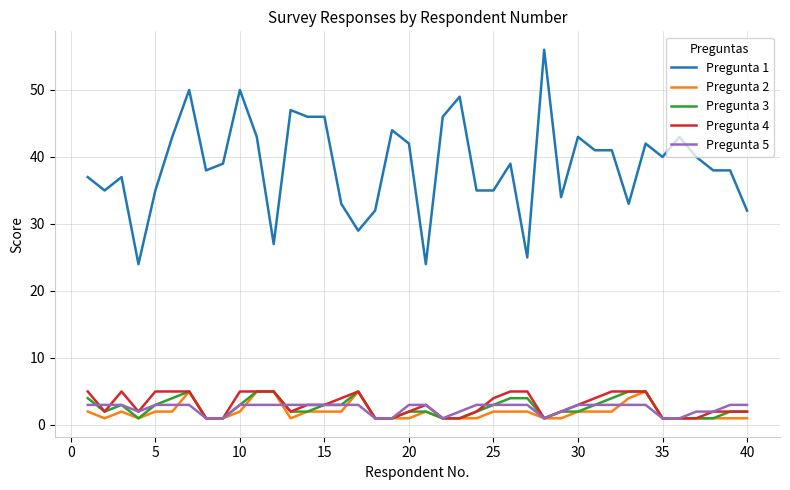

What is the sum of all Pregunta 2 values?

78